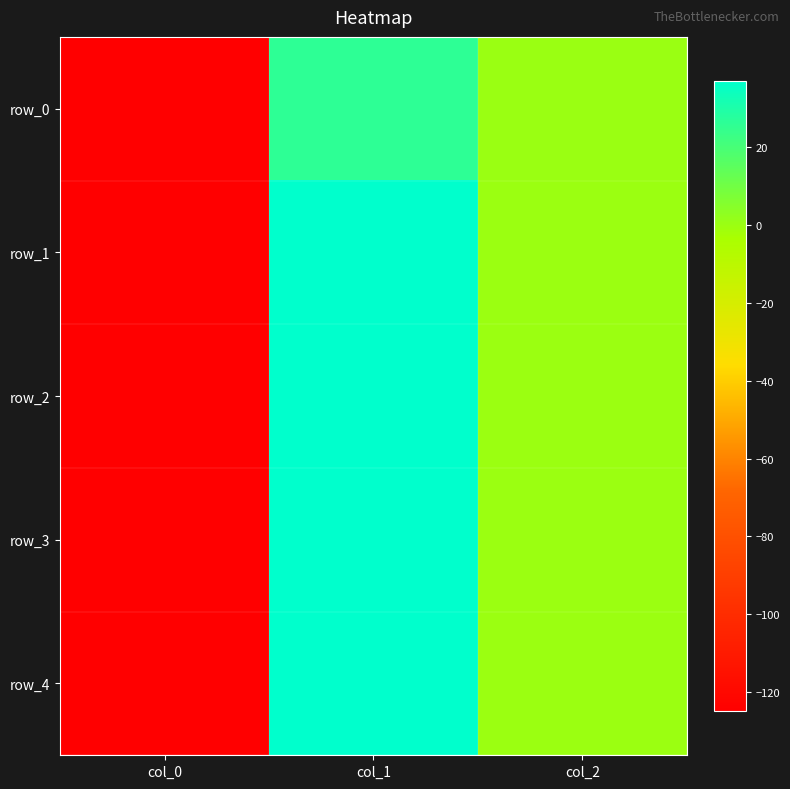

Which series has the largest range (max minus min)?

row_4